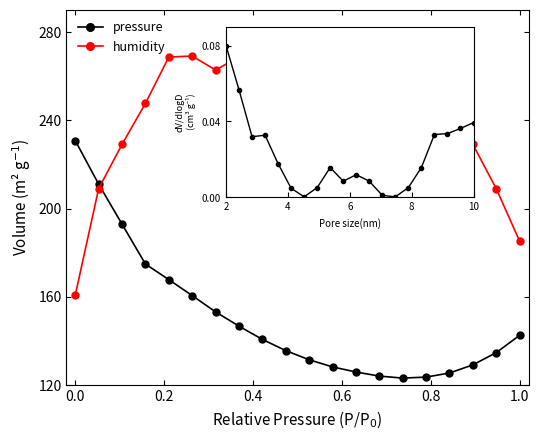

How many lines are shown in the chart?

3